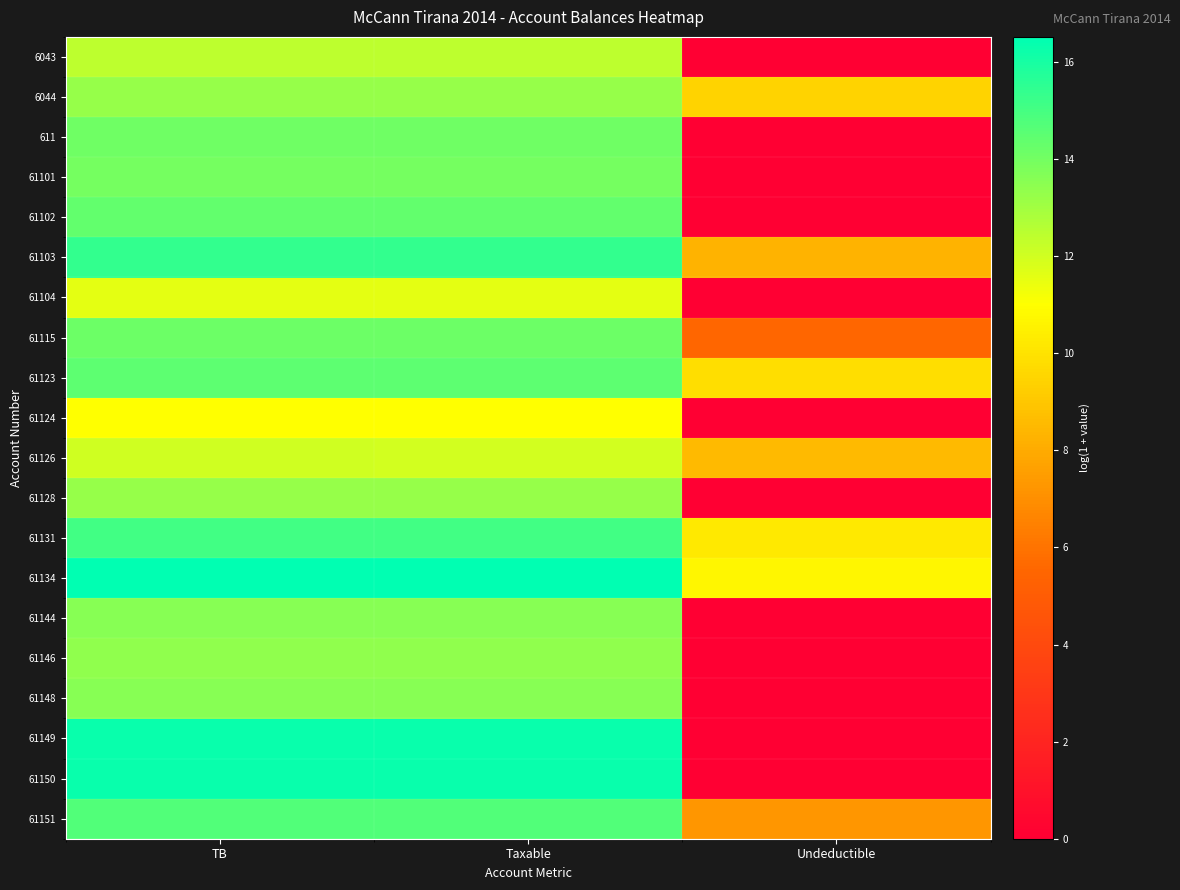

Which series changed the most between TB and Undeductible?

61149